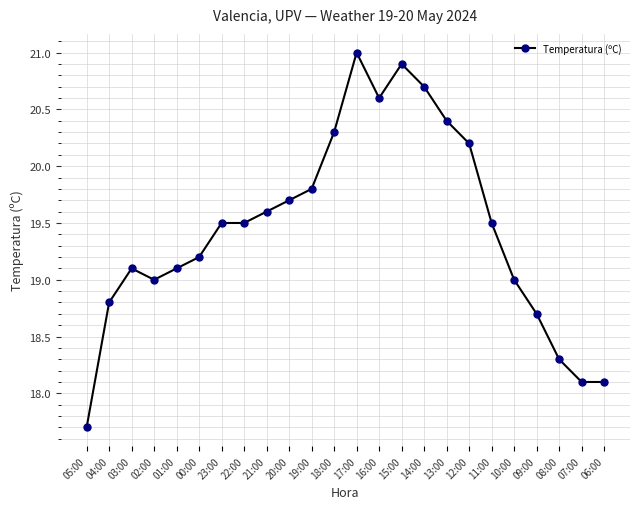

Reading left to right, extract all data points from this chart.

17.7	18.8	19.1	19.0	19.1	19.2	19.5	19.5	19.6	19.7	19.8	20.3	21.0	20.6	20.9	20.7	20.4	20.2	19.5	19.0	18.7	18.3	18.1	18.1